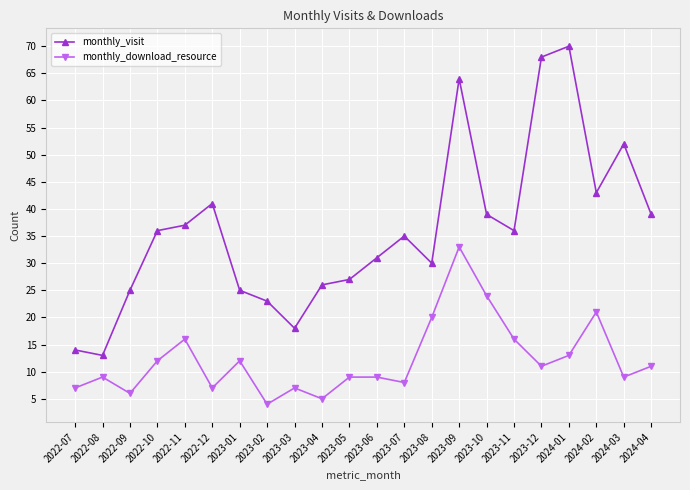

What is the difference between the maximum and minimum values in the monthly_download_resource series?

29